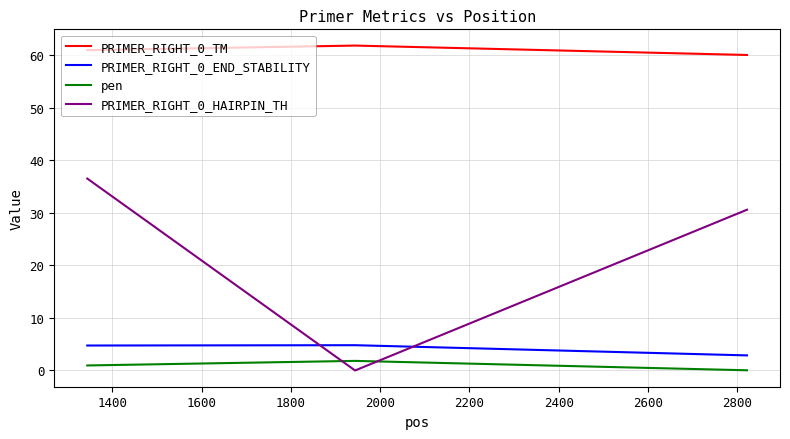

What is the maximum value shown in the chart?

61.8